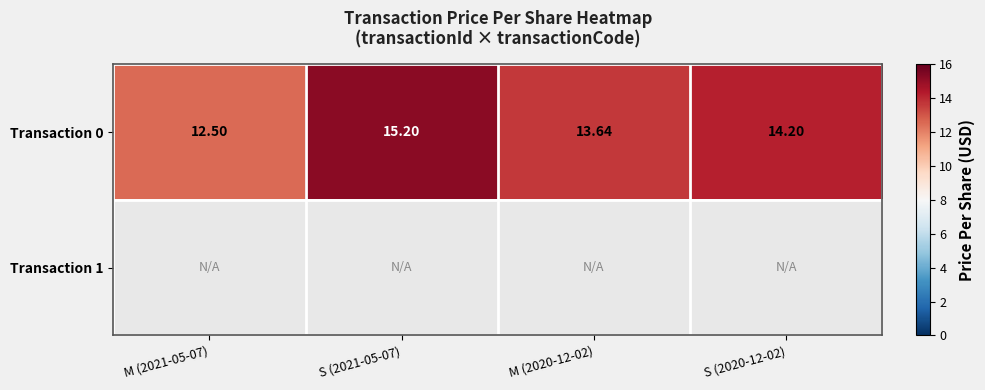

Which series has the widest spread of values?

Transaction 0